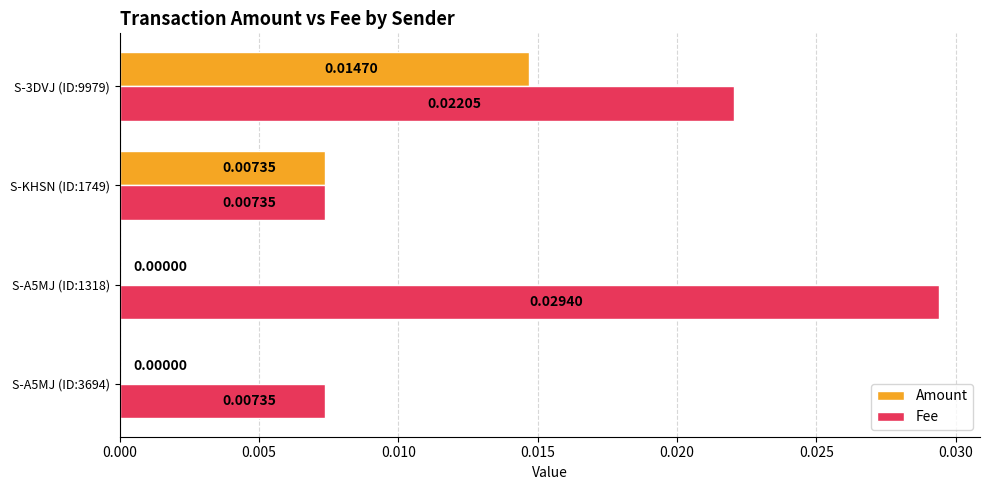

At which category is the sum across all series the highest?

S-3DVJ (ID:9979)